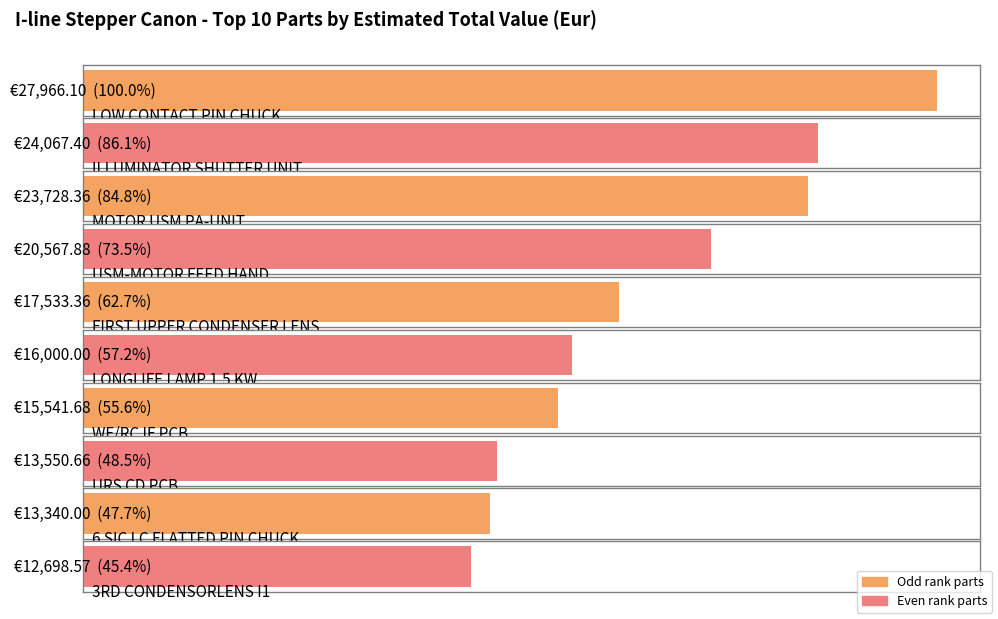

What is the maximum value shown in the chart?

27966.1